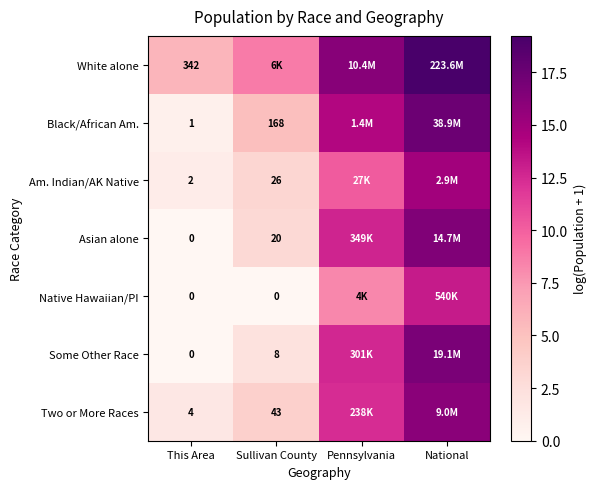

What is the maximum value for Am. Indian/AK Native?

14.9